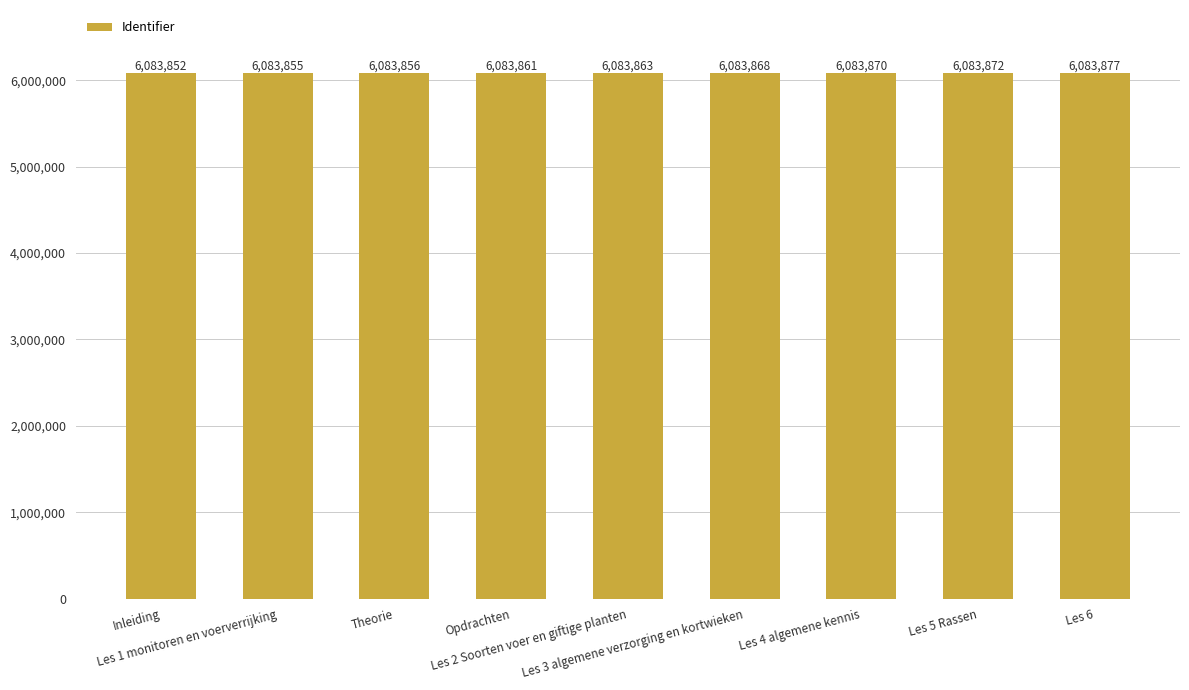

What is the change in value from Theorie to Les 6?

+21